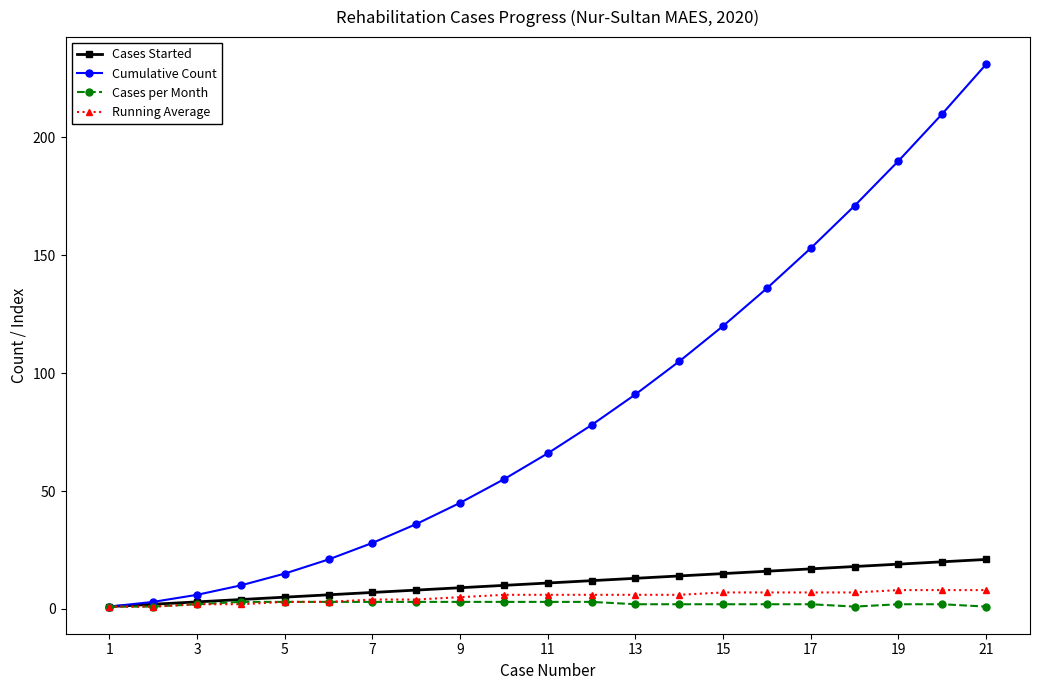

What is the sum of all Cases per Month values?

47